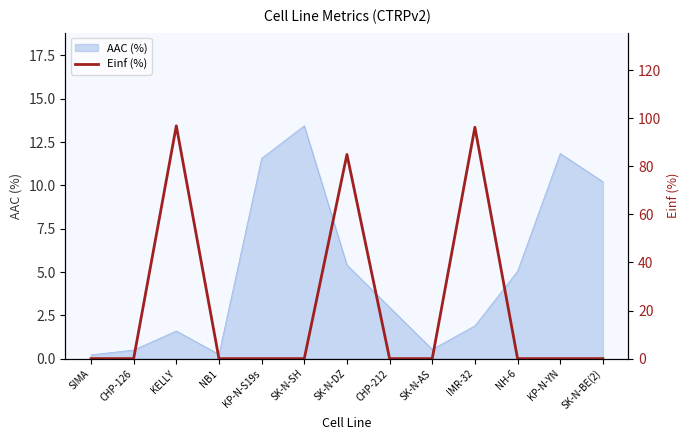

List the labels in order of value, largest first.

KELLY, IMR-32, SK-N-DZ, SIMA, CHP-126, NB1, KP-N-S19s, SK-N-SH, CHP-212, SK-N-AS, NH-6, KP-N-YN, SK-N-BE(2)